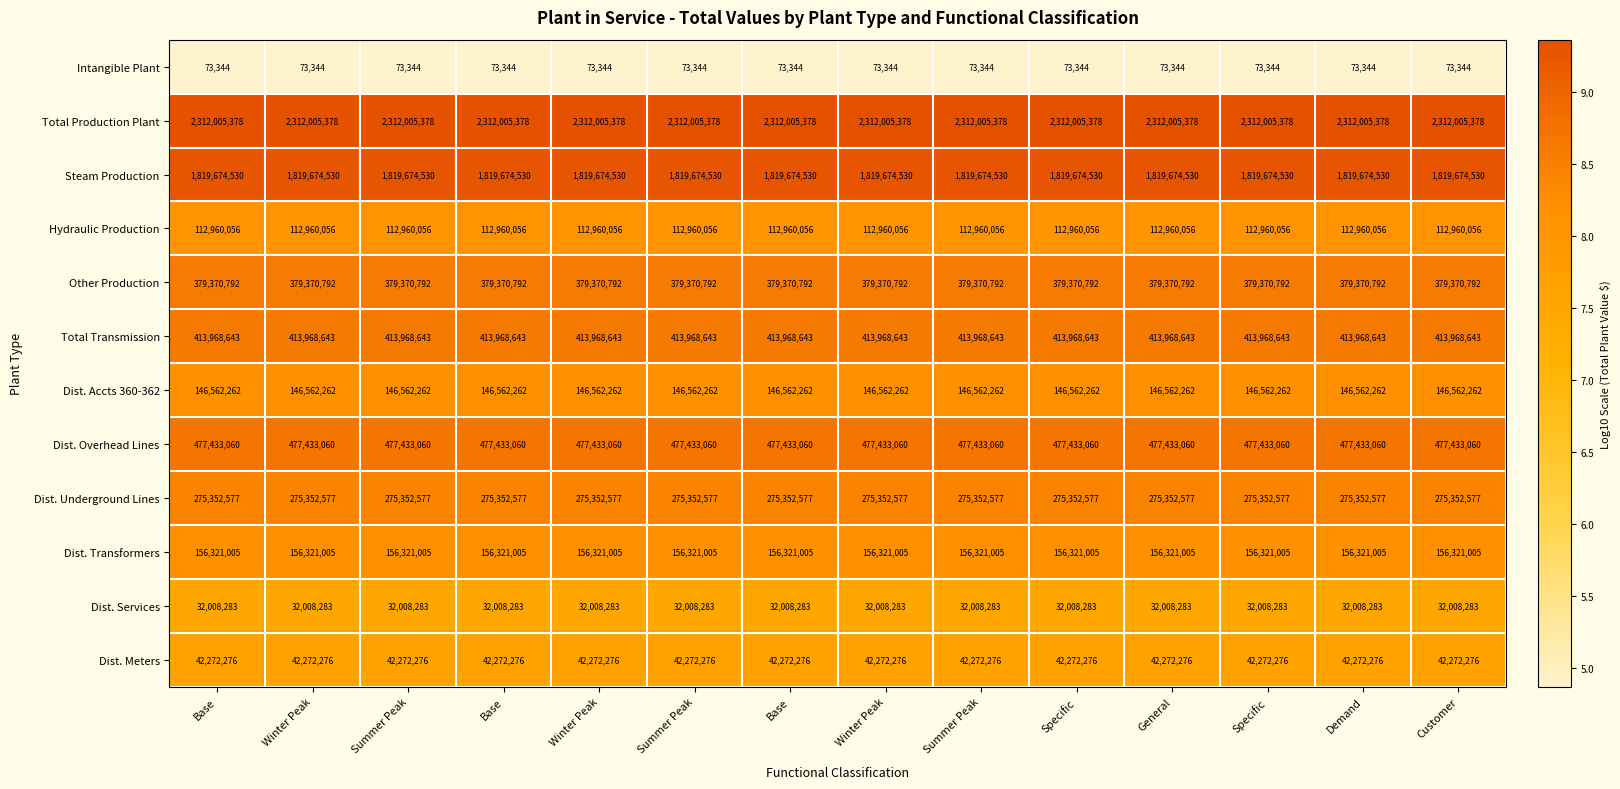

Which has a higher value, Summer Peak or Demand?

Summer Peak